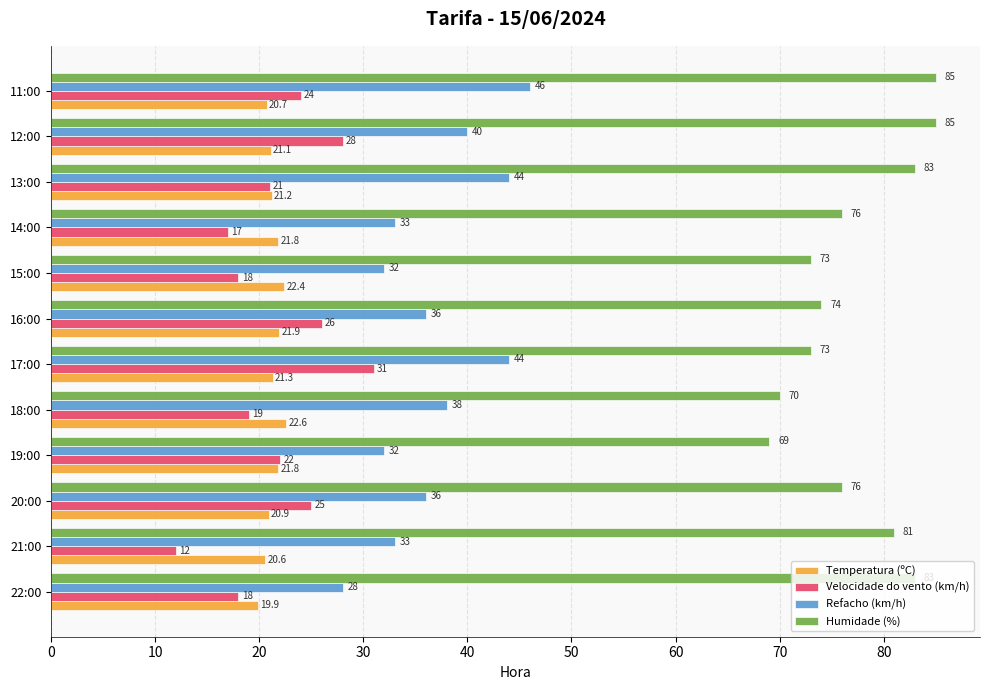

The value of Temperatura (ºC) at 13:00 is 21.2. True or false?

True